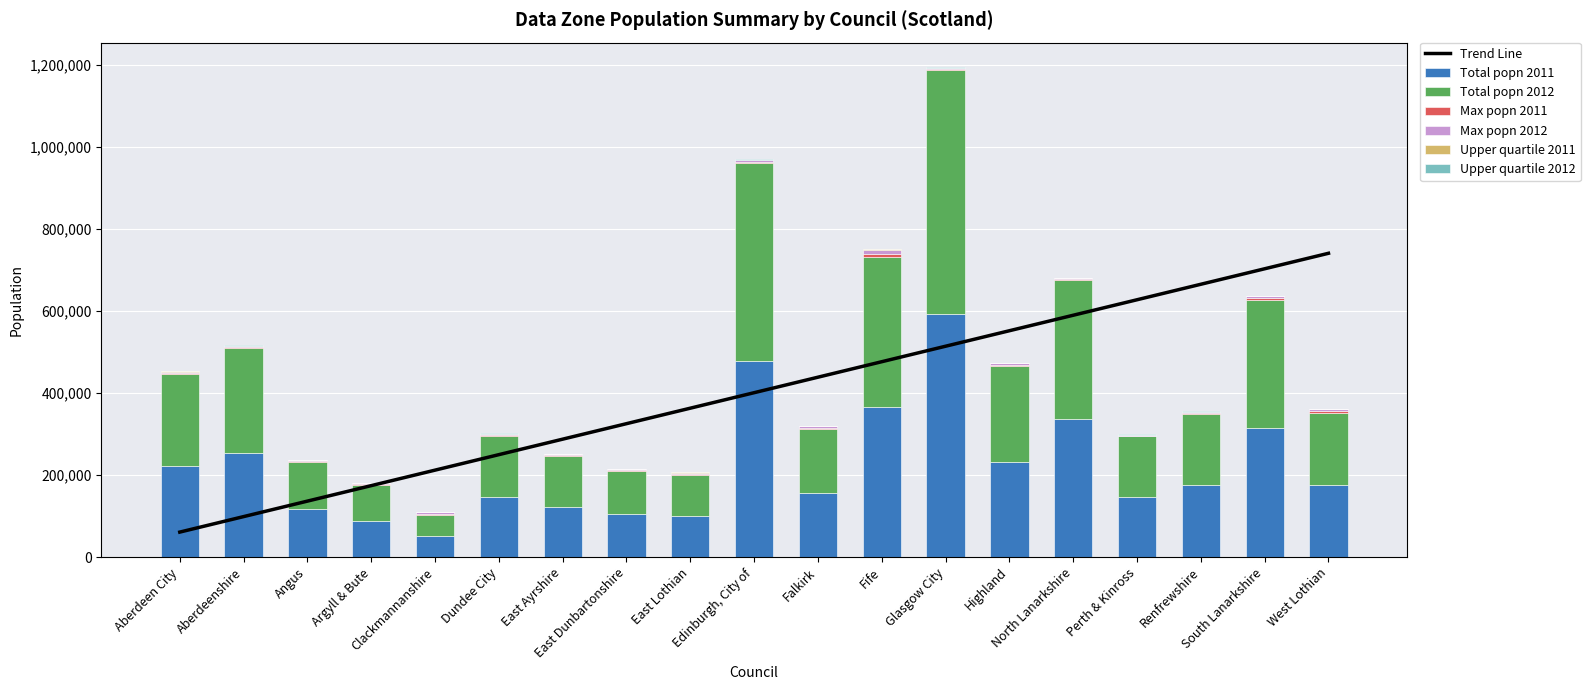

Between East Ayrshire and Glasgow City, which is larger?

Glasgow City